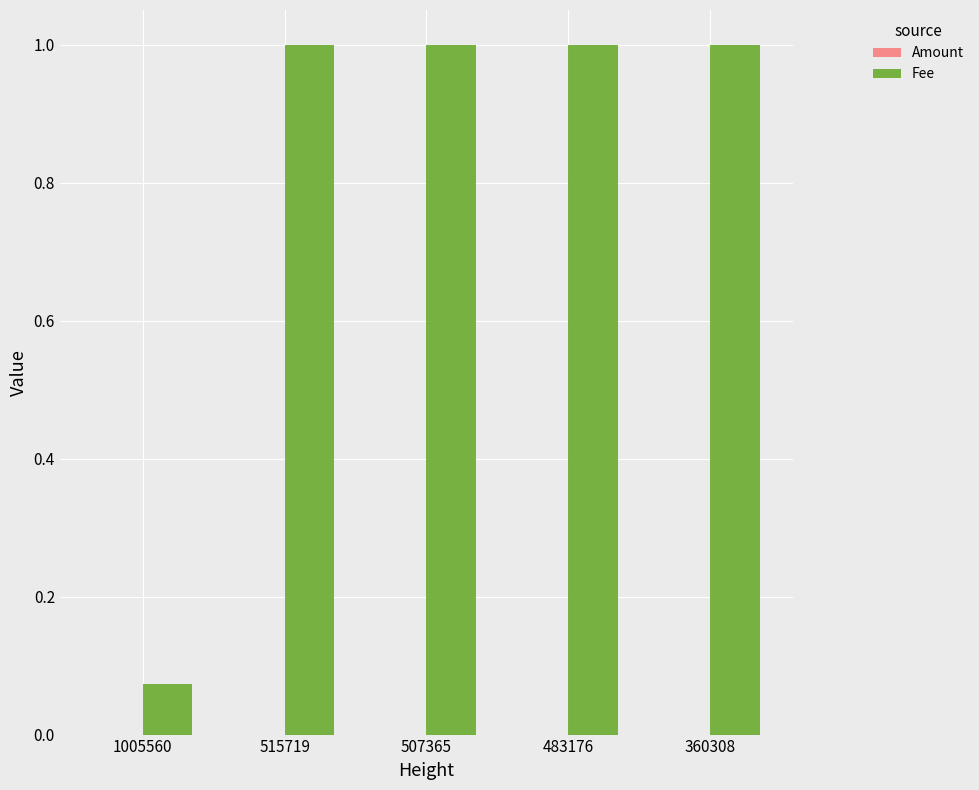

True or false: Fee has a value of 1.0 at 360308.

True